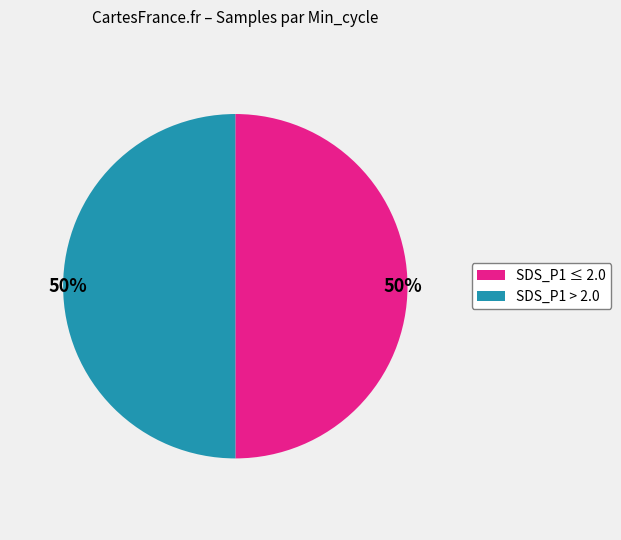

Approximately how many times larger is the value at SDS_P1 > 2.0 compared to SDS_P1 ≤ 2.0?

1.0